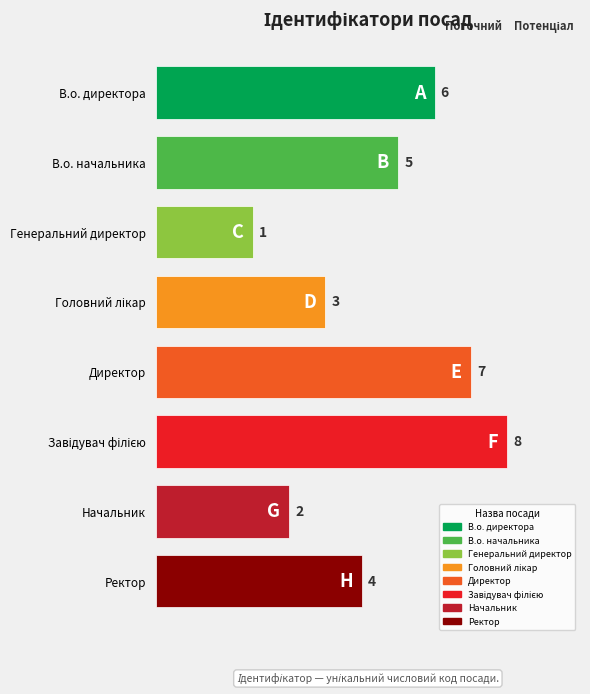

Reading left to right, transcribe all the data shown in this chart.

В.о. директора=6	В.о. начальника=5	Генеральний директор=1	Головний лікар=3	Директор=7	Завідувач філією=8	Начальник=2	Ректор=4